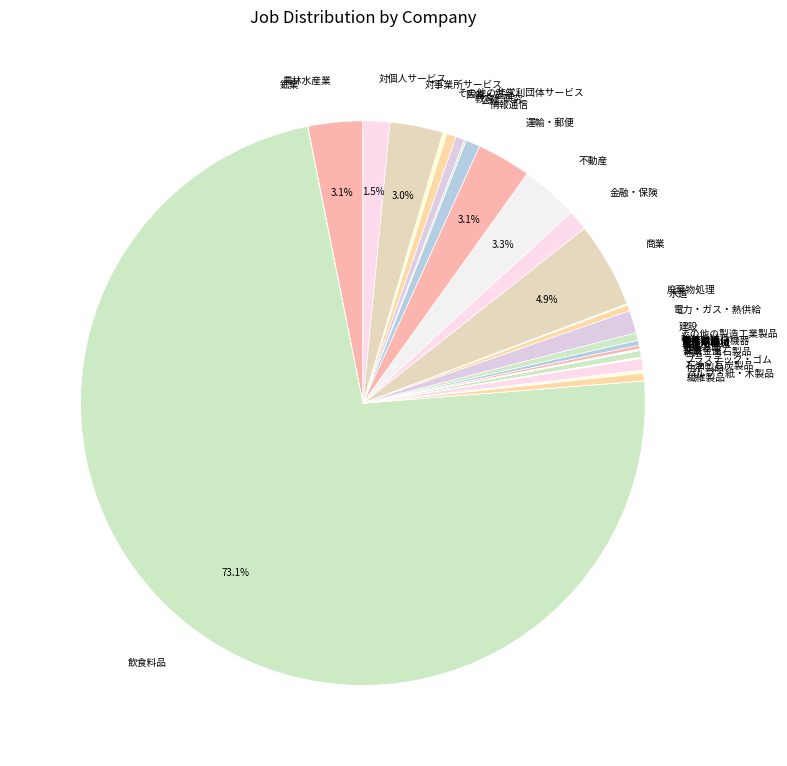

Is 飲食料品 the majority of the pie?

Yes